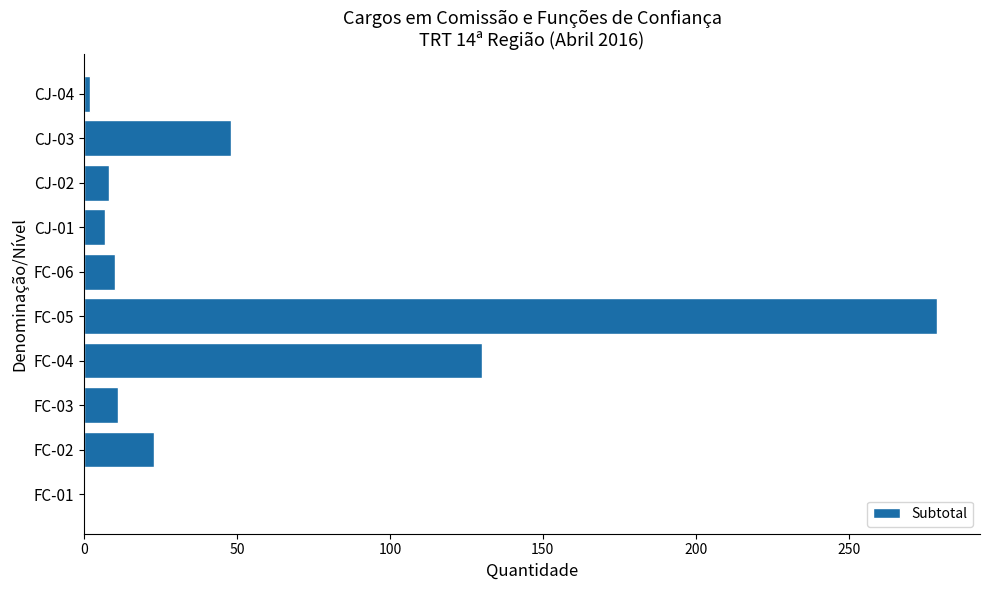

What is the sum of all values?

518